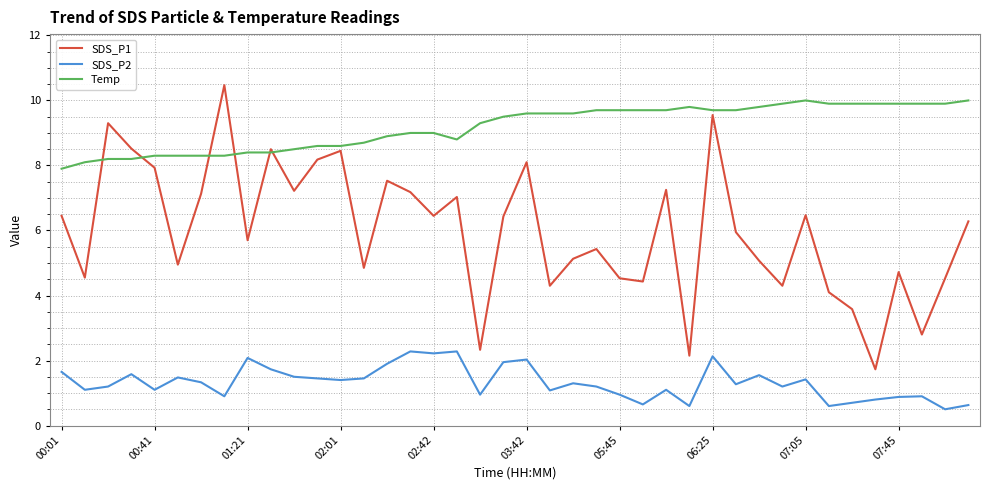

True or false: Temp and SDS_P2 intersect in this chart.

False